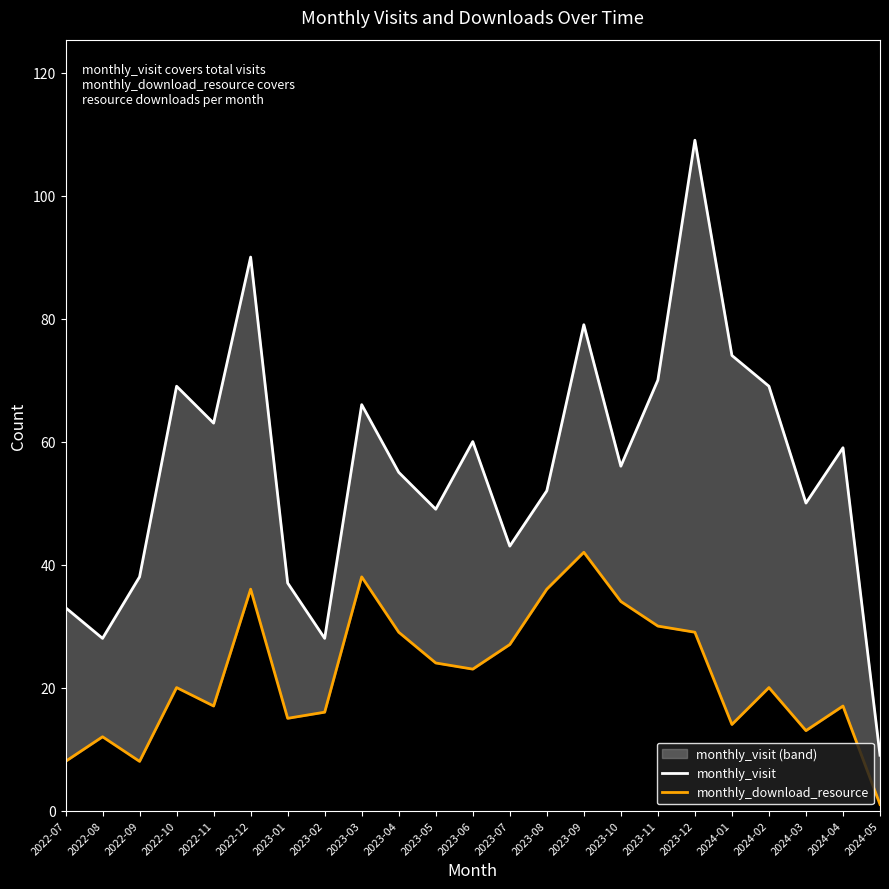

What are all the series names shown in the legend?

monthly_visit, monthly_download_resource